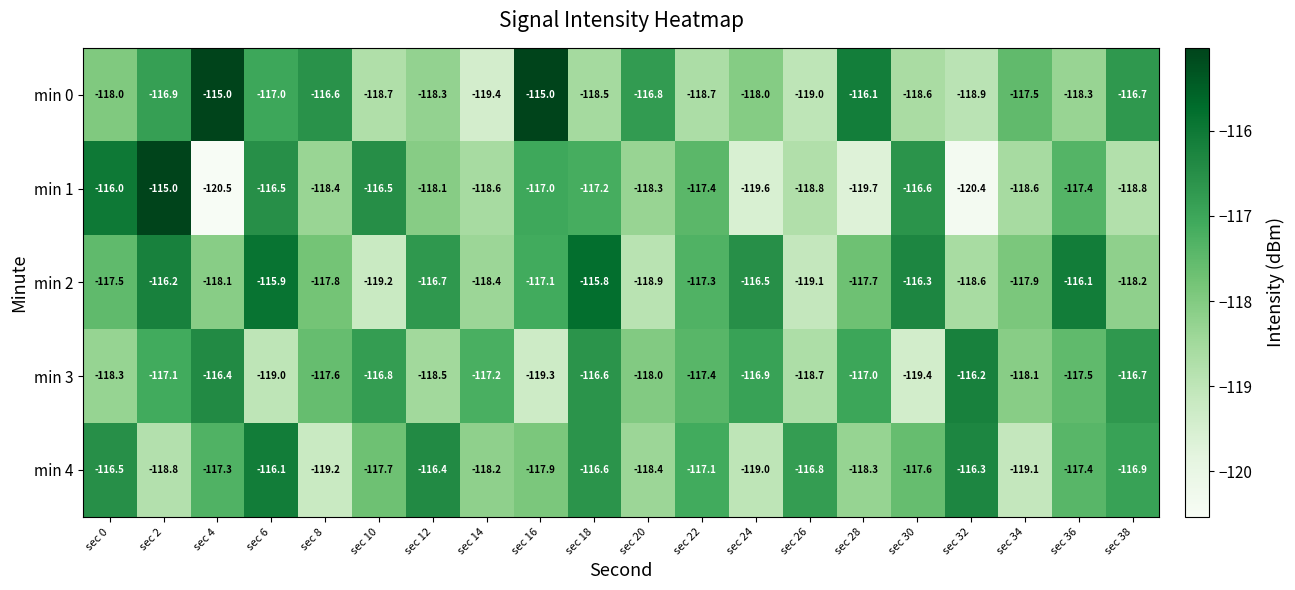

How many data points does each series have?

20